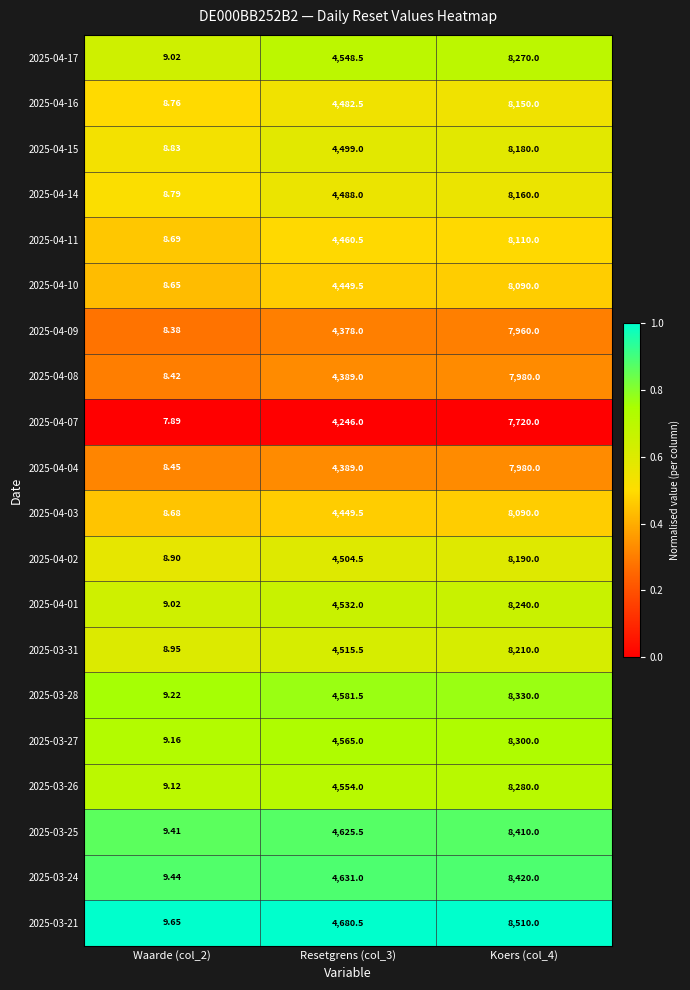

Is the value of 2025-03-24 at Resetgrens (col_3) greater than the value of 2025-04-03 at Waarde (col_2)?

Yes